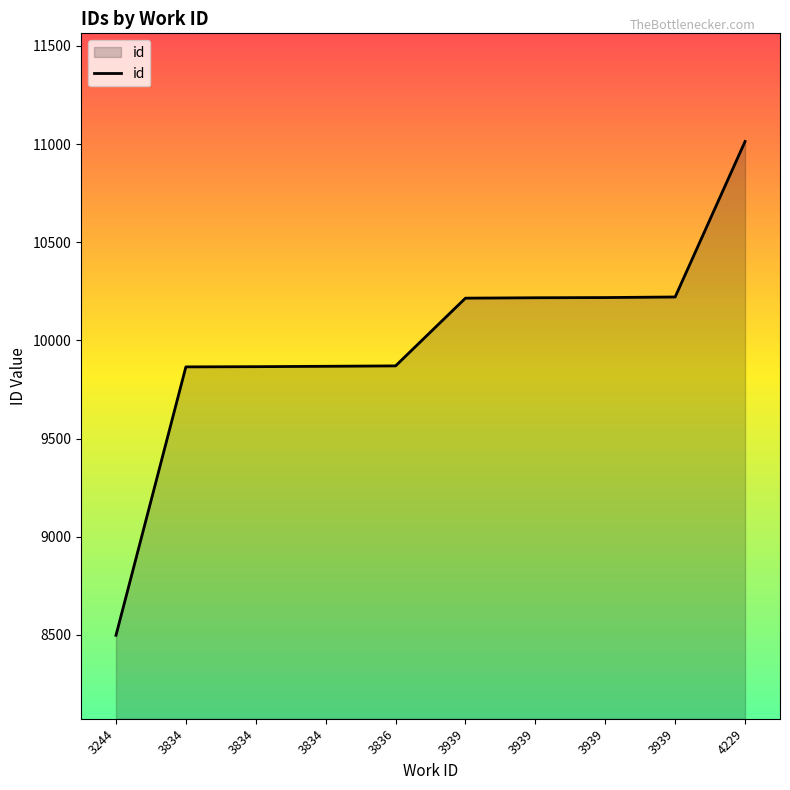

Rank the categories by value from highest to lowest.

4229, 3939, 3939, 3939, 3939, 3836, 3834, 3834, 3834, 3244